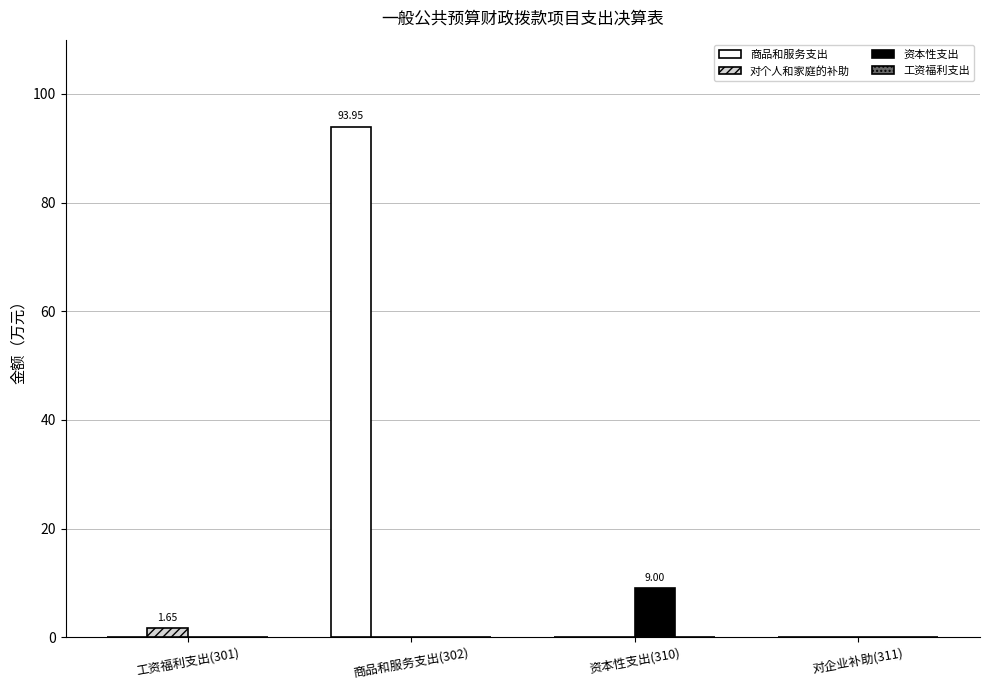

Which series changed the most between 资本性支出(310) and 对企业补助(311)?

资本性支出